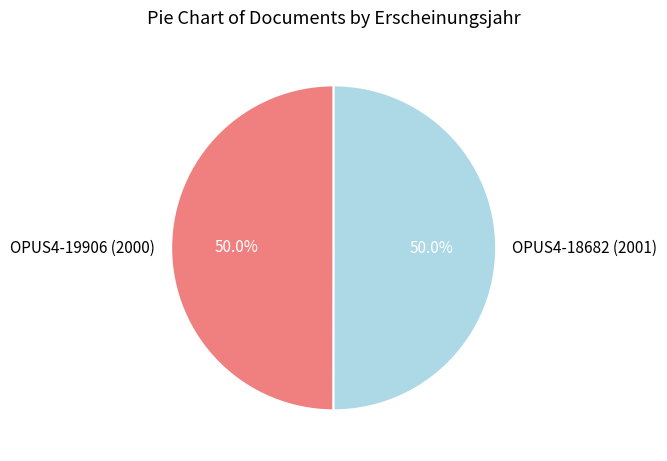

True or false: OPUS4-19906 (2000) accounts for 41% of the total.

False